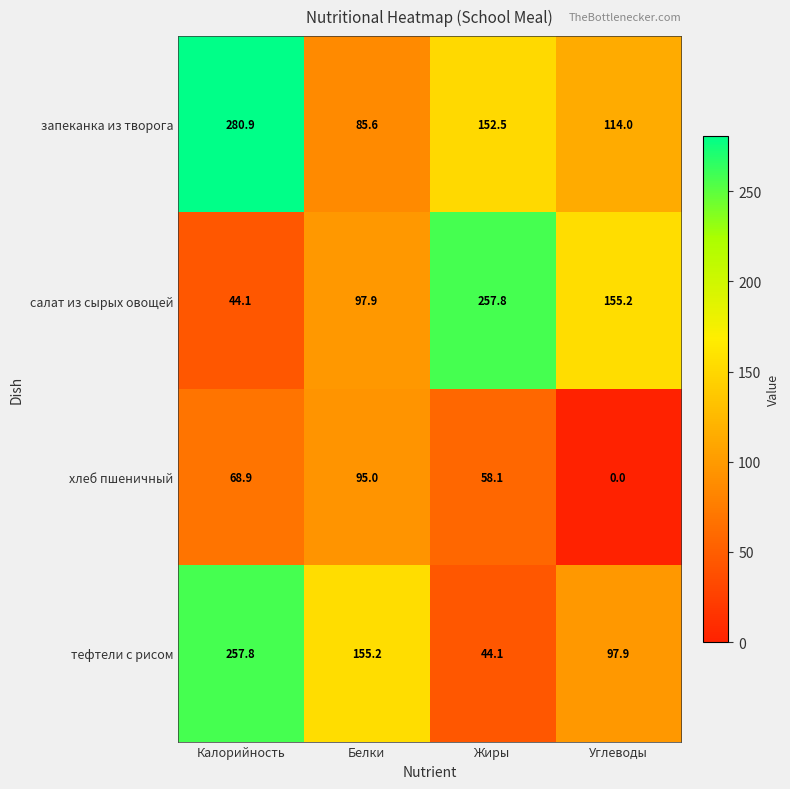

What is the average value of the хлеб пшеничный series?

55.5